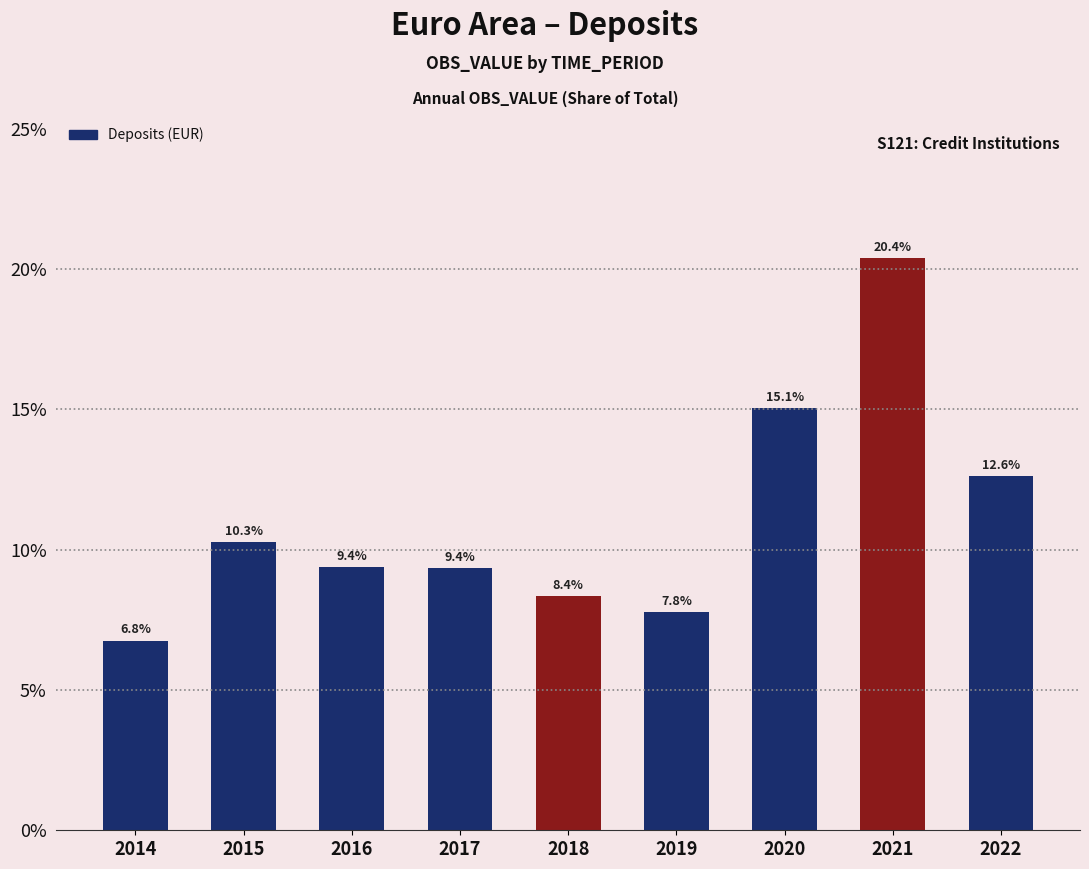

Is it true that the value at 2016 is 15.6?

False